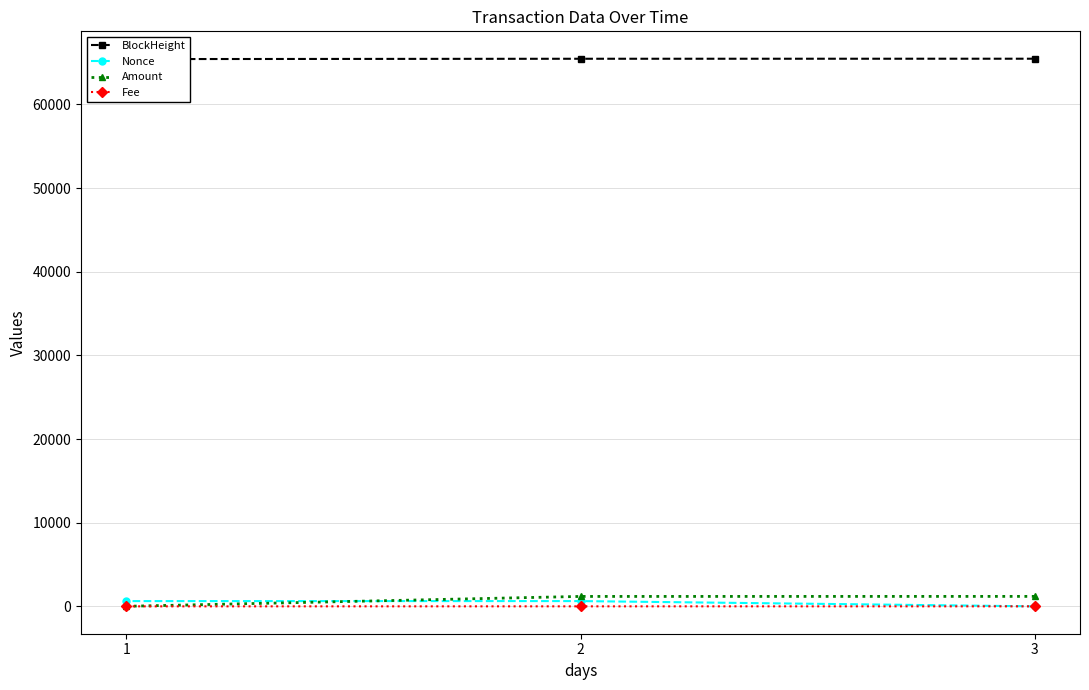

List the series in order of their peak value, lowest first.

Fee, Nonce, Amount, BlockHeight